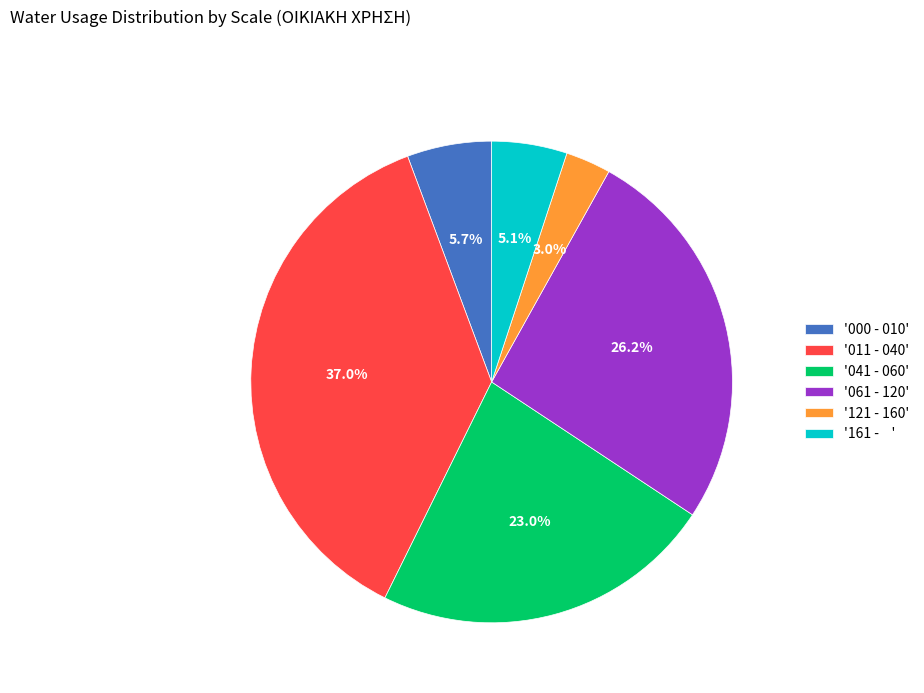

Rank the categories by value from lowest to highest.

'121 - 160', '161 - ', '000 - 010', '041 - 060', '061 - 120', '011 - 040'